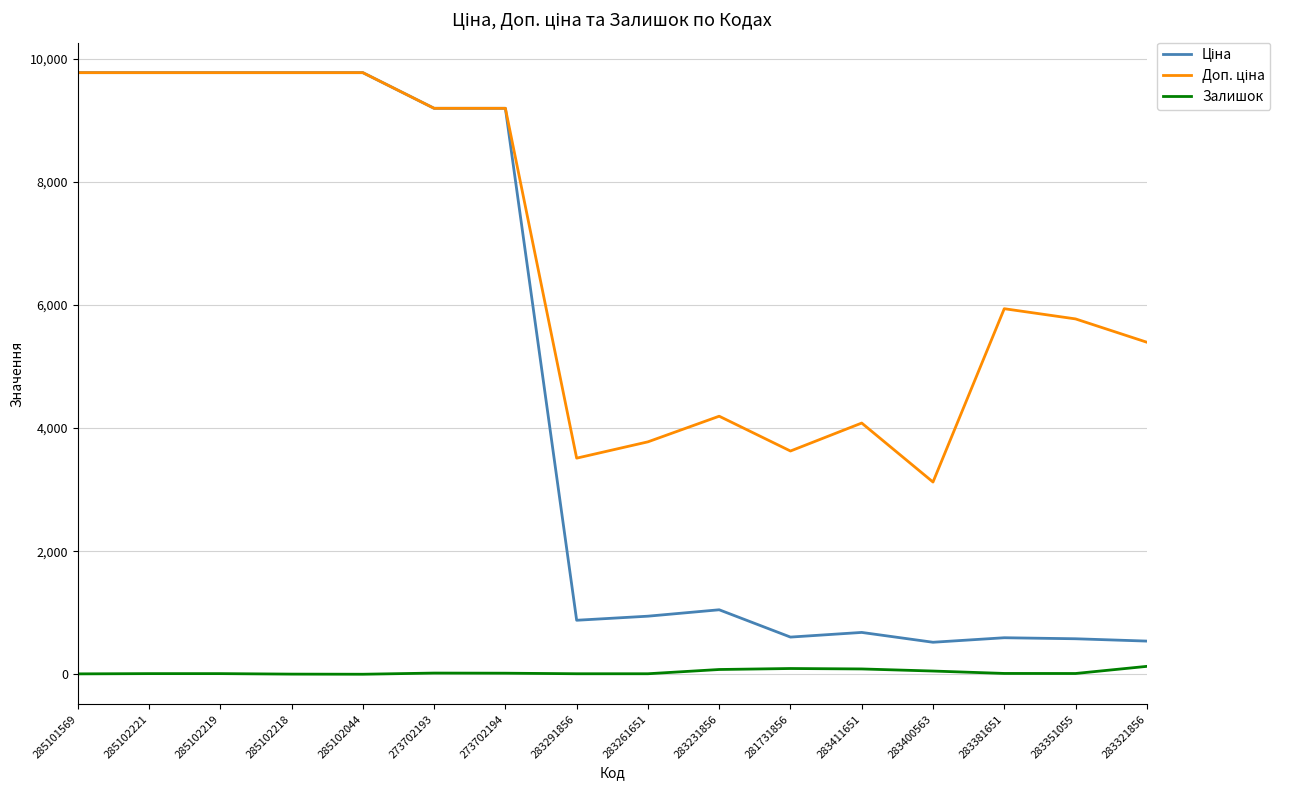

True or false: Залишок has a value of 87.0 at 283411651.

True